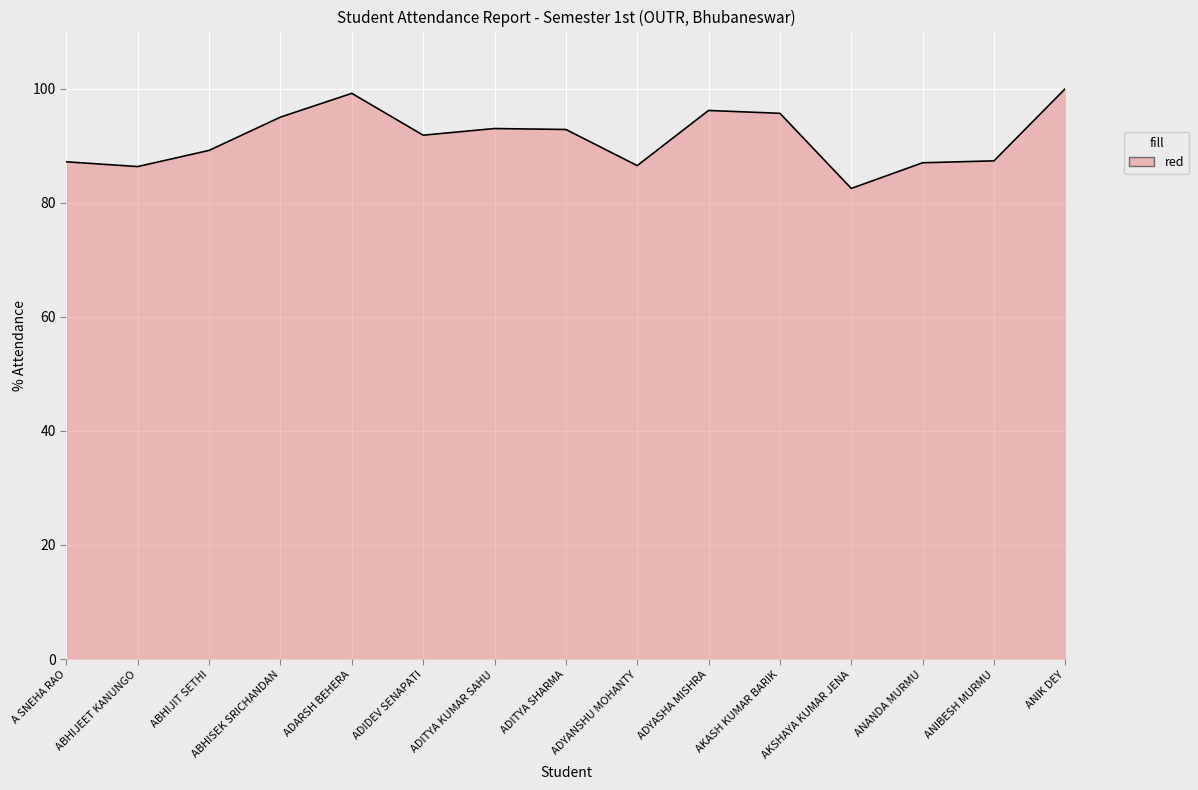

How many series are shown in this chart?

1